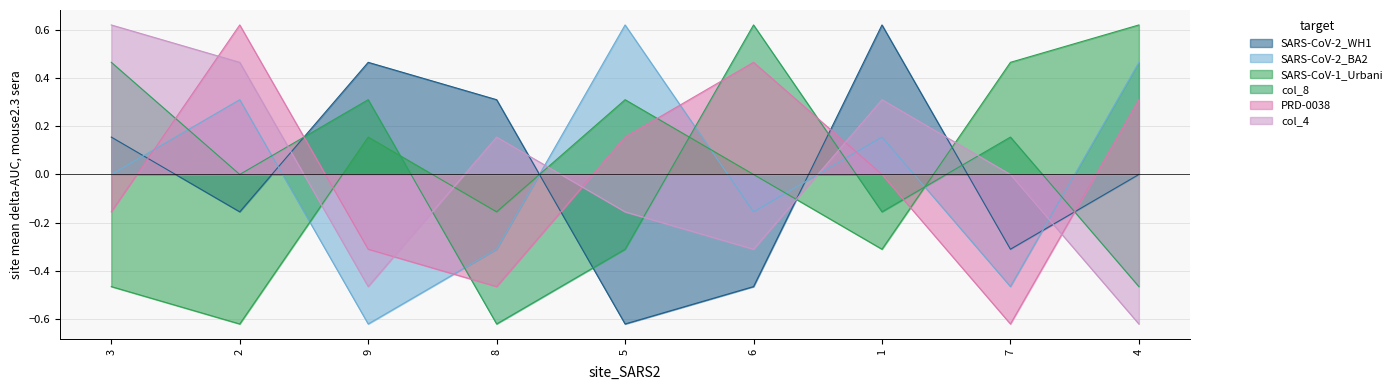

In col_8, how many points are higher than both neighbors (excluding endpoints)?

3